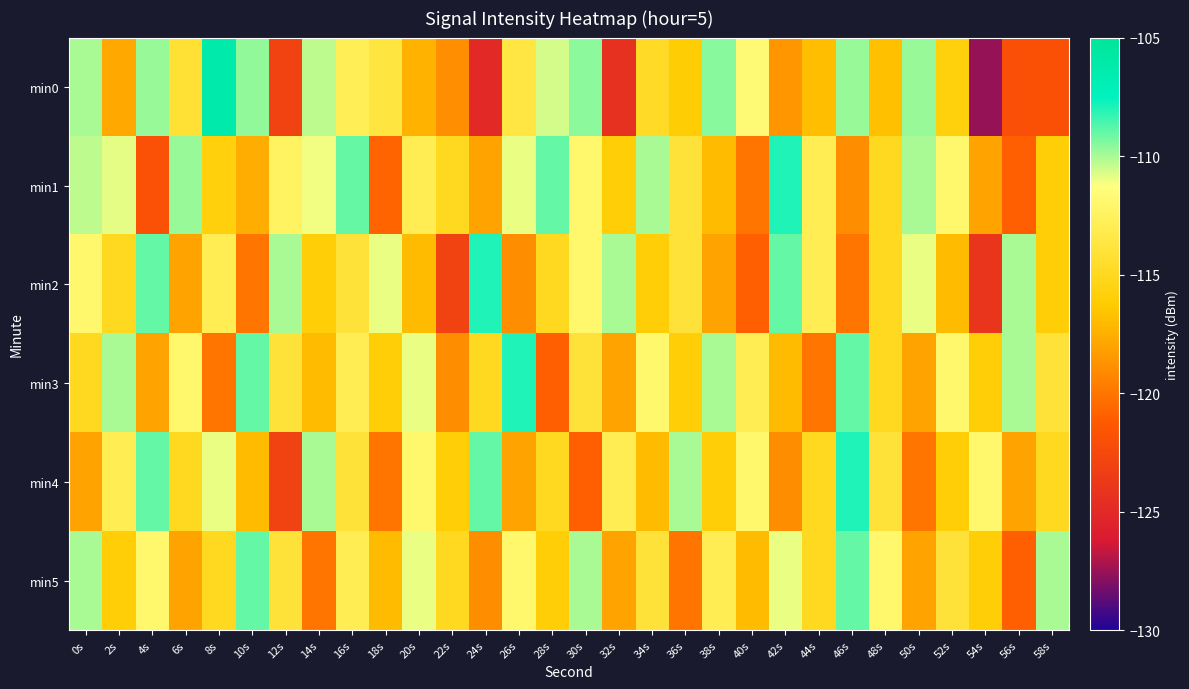

What is the maximum value shown in the chart?

-106.2